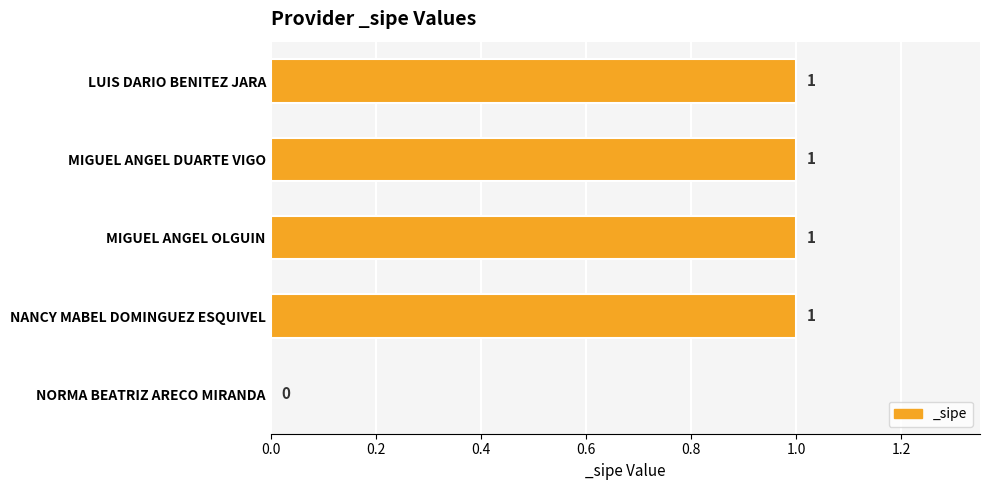

What is the average value?

1